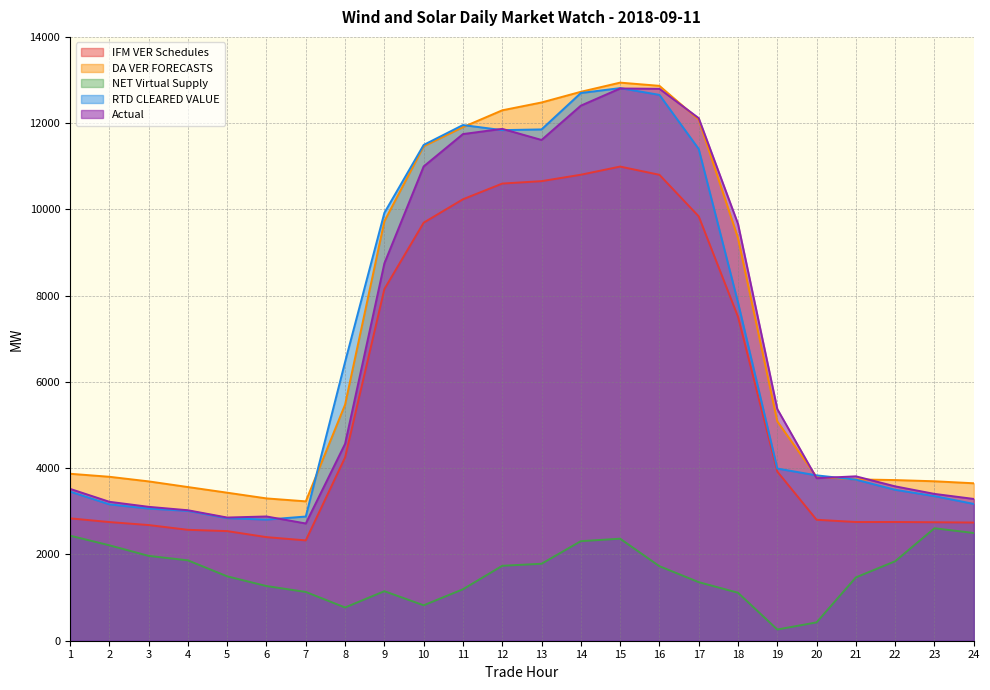

In NET Virtual Supply, how many points are lower than both neighbors (excluding endpoints)?

3